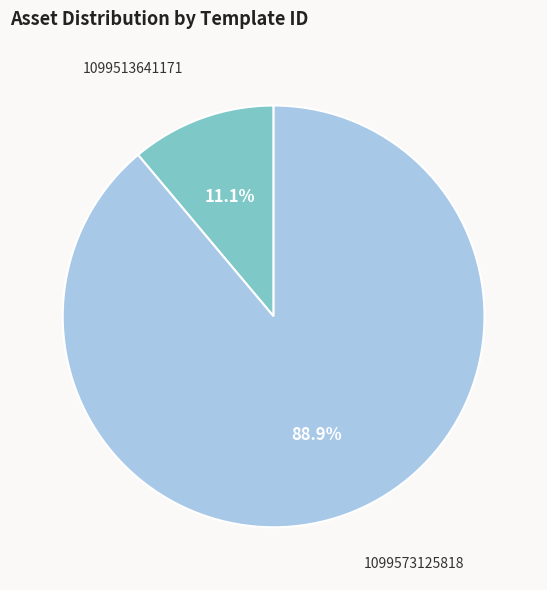

Does 1099573125818 represent more than half of the total?

Yes